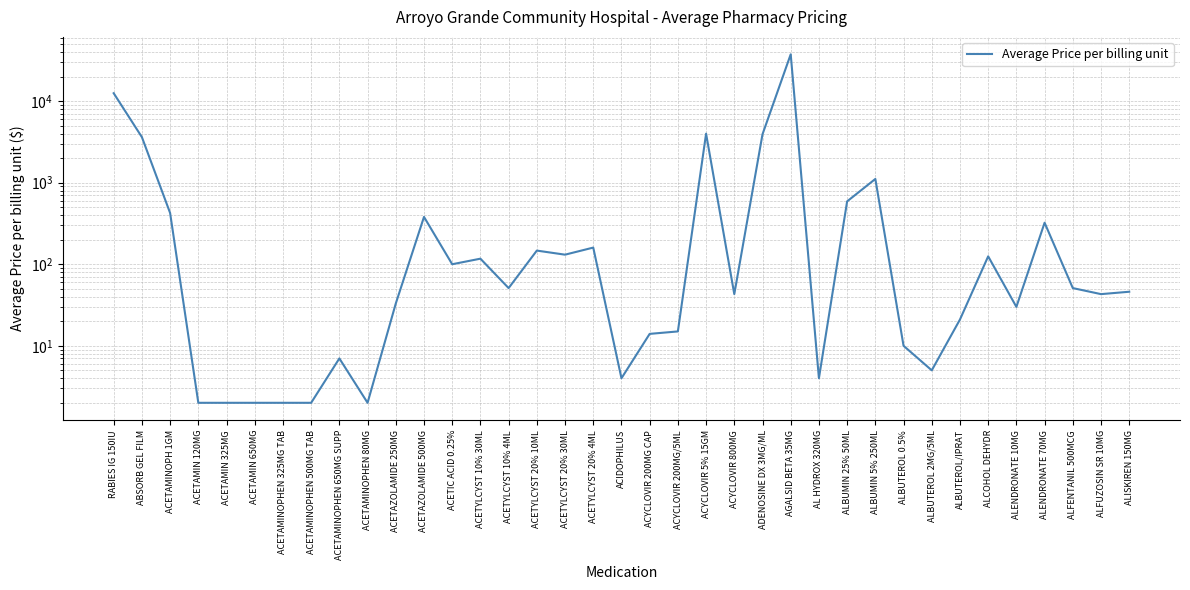

What is the change in value from AL HYDROX 320MG to ALBUTEROL 0.5%?

+6.0